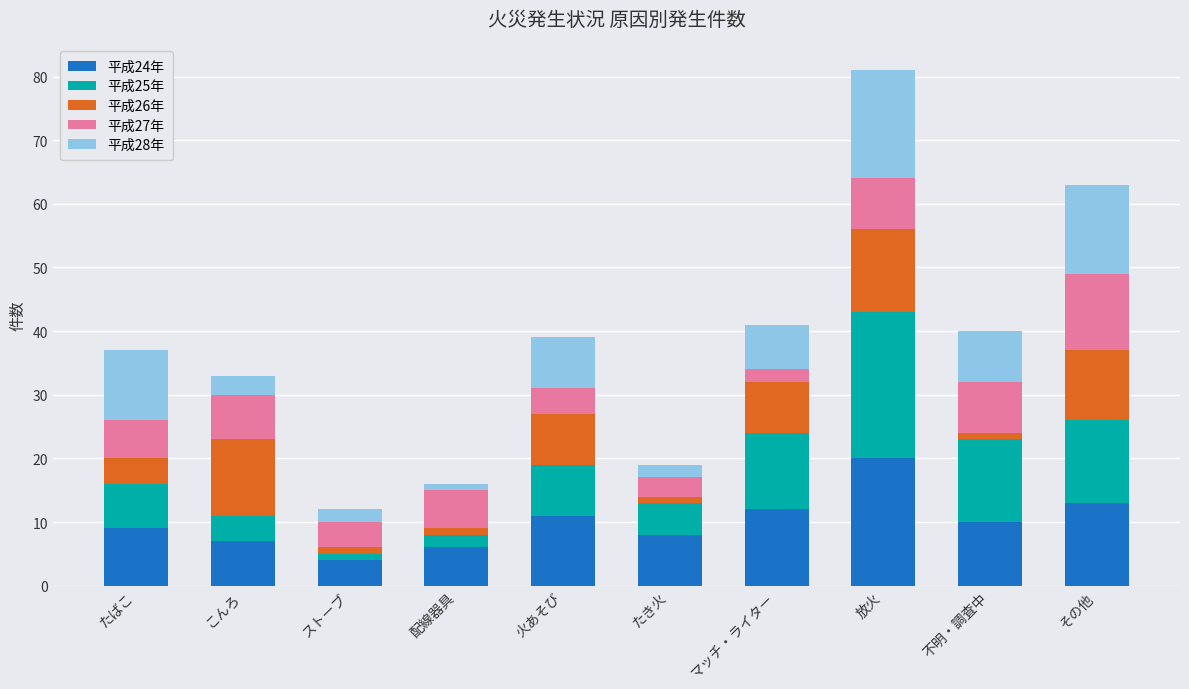

At which label does 平成24年 reach its peak?

放火